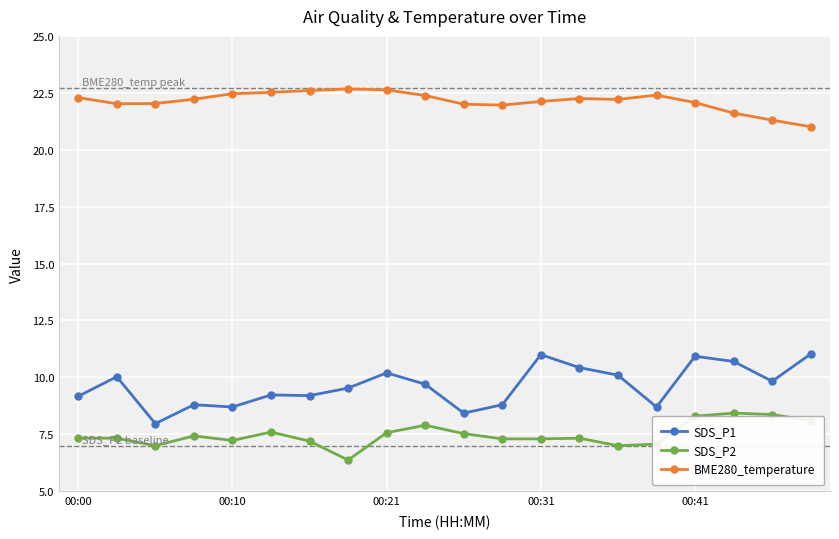

Which series has the largest total across all categories?

BME280_temperature